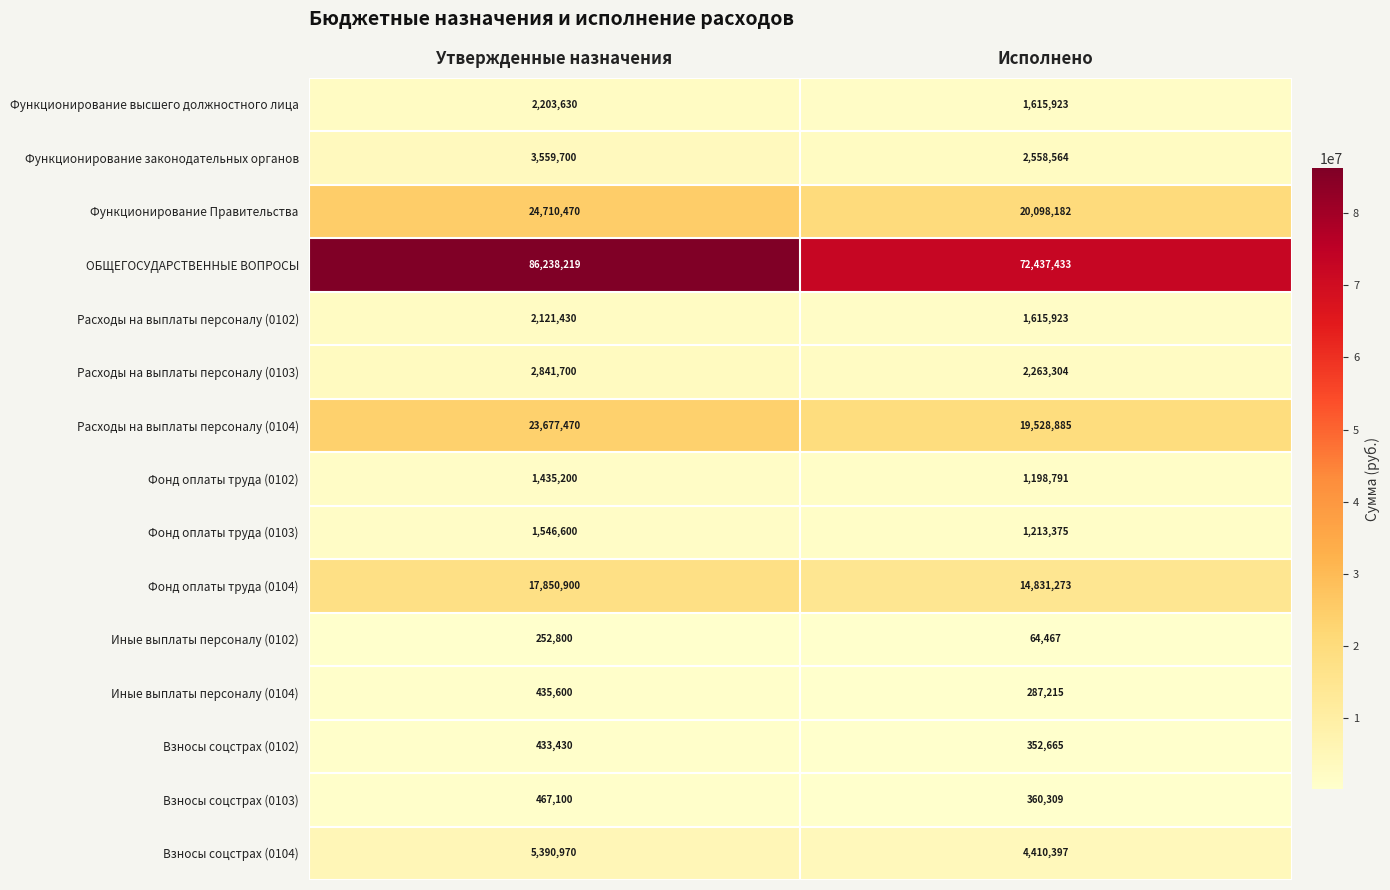

What is the spread (max minus min) of values at Утвержденные назначения?

85985419